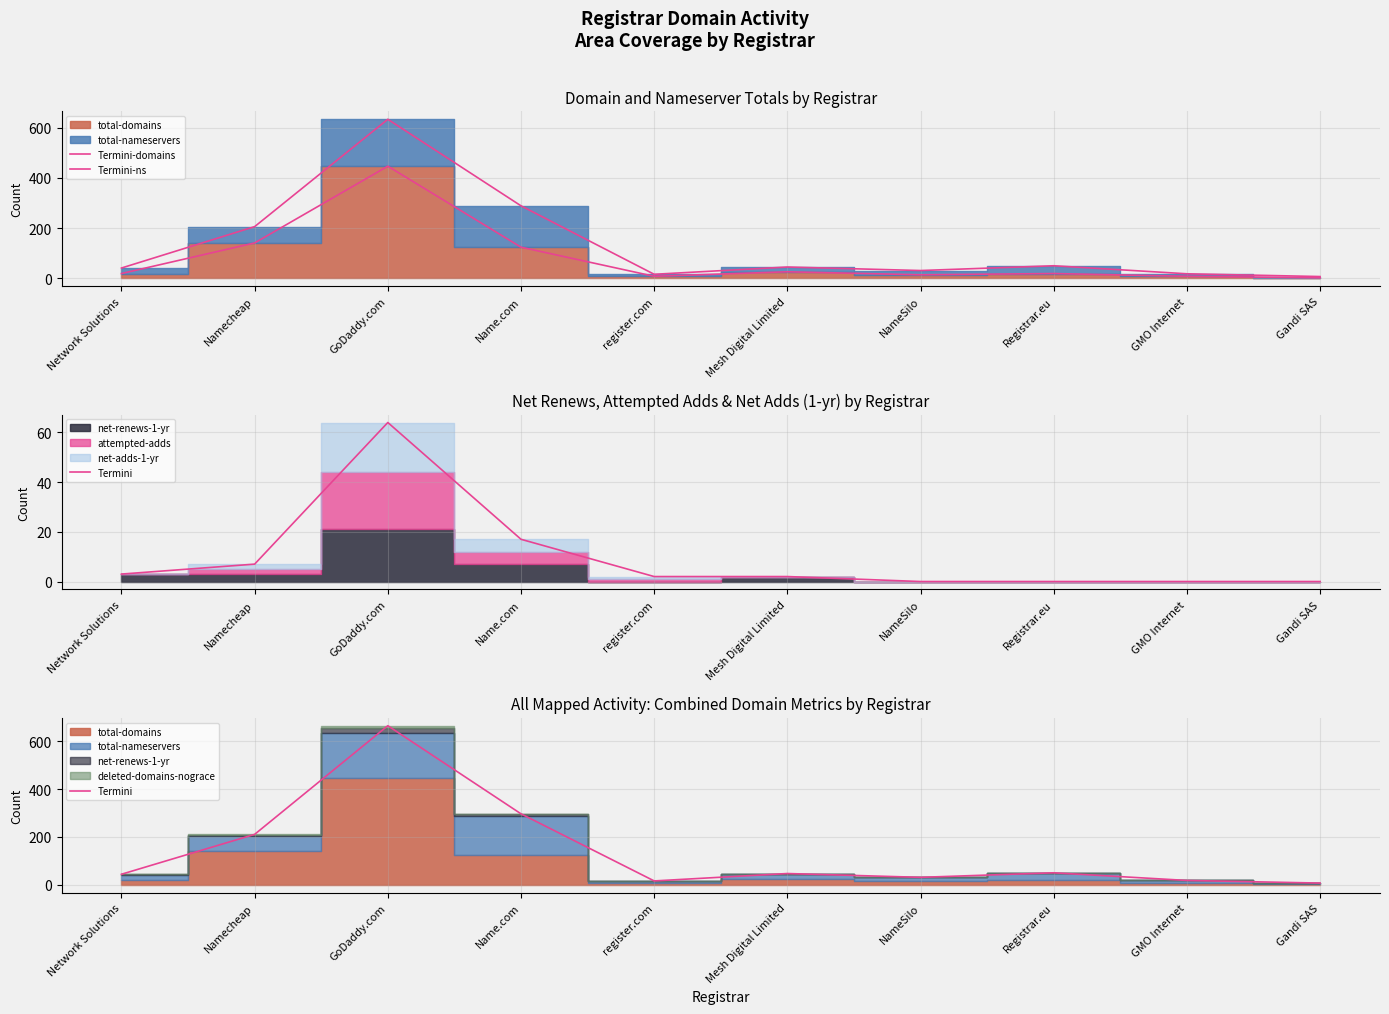

Reading left to right, extract all data points from this chart.

Termini-domains: 19	141	447	124	8	26	14	19	8	2
Termini-ns: 41	206	634	289	16	45	31	50	18	7
Termini: 44	211	666	297	16	47	31	50	18	7